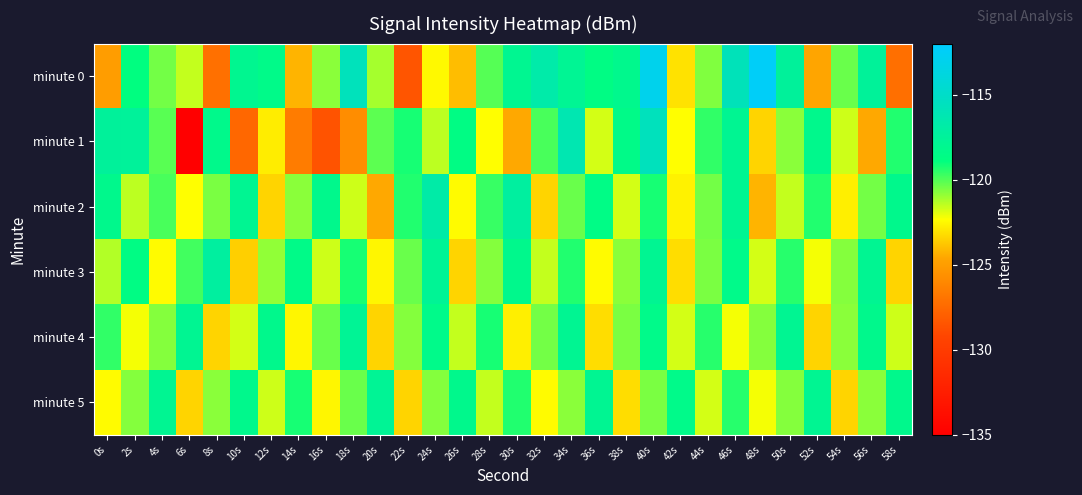

Rank the series at 38s from lowest to highest value.

minute 5, minute 2, minute 3, minute 4, minute 1, minute 0